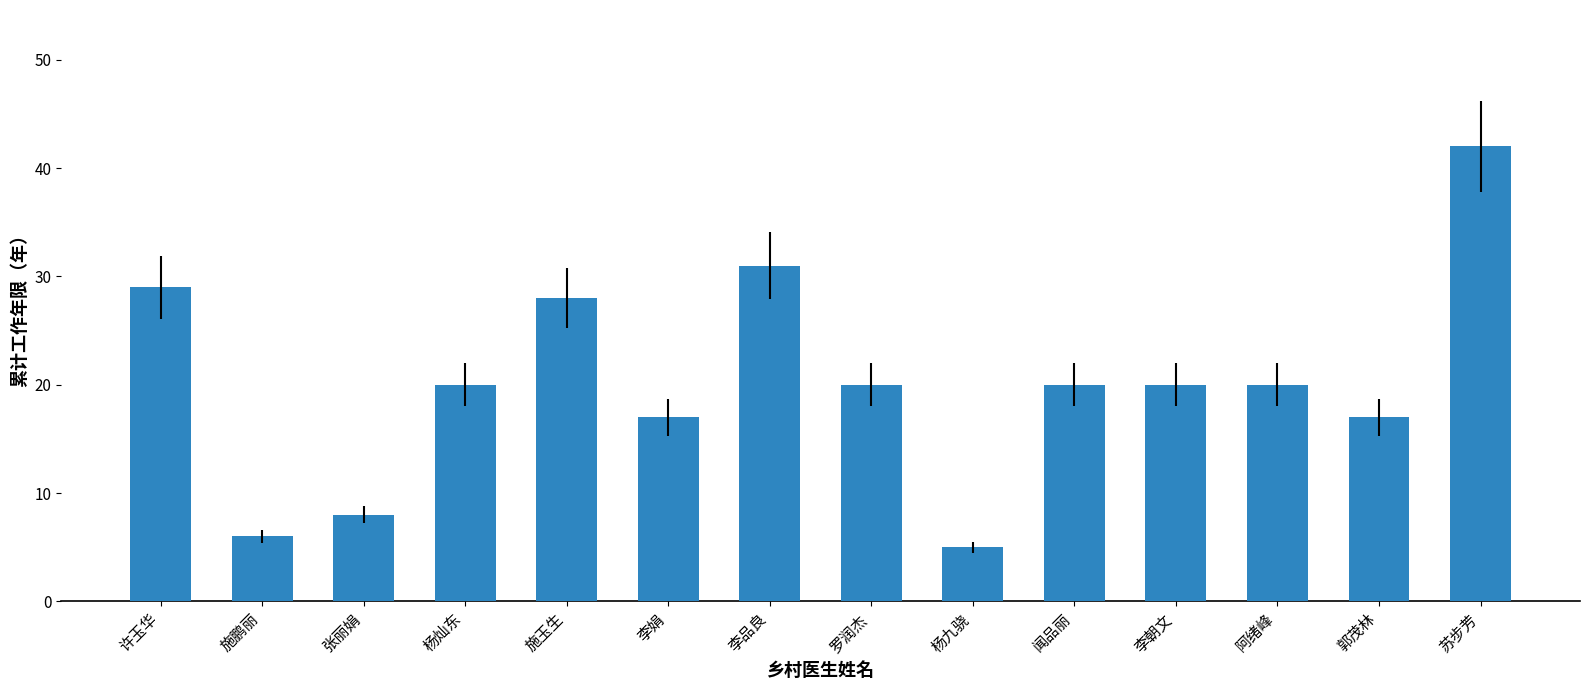

What is the maximum value shown in the chart?

42